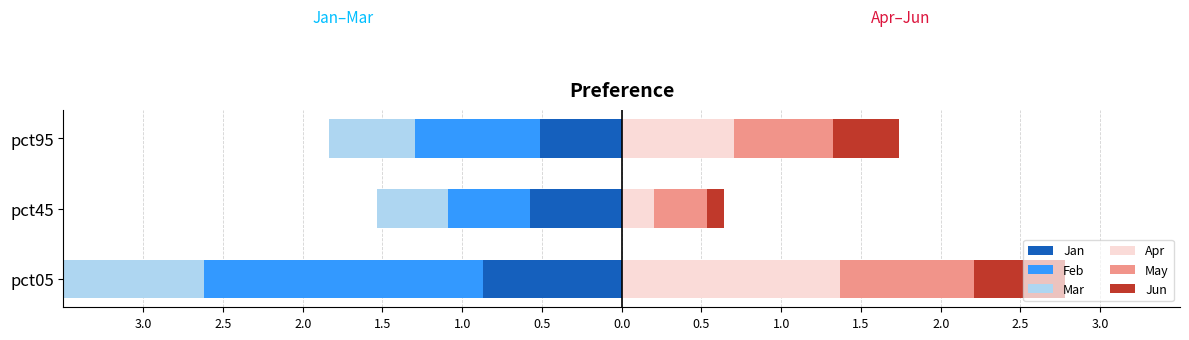

How many series are shown in this chart?

6